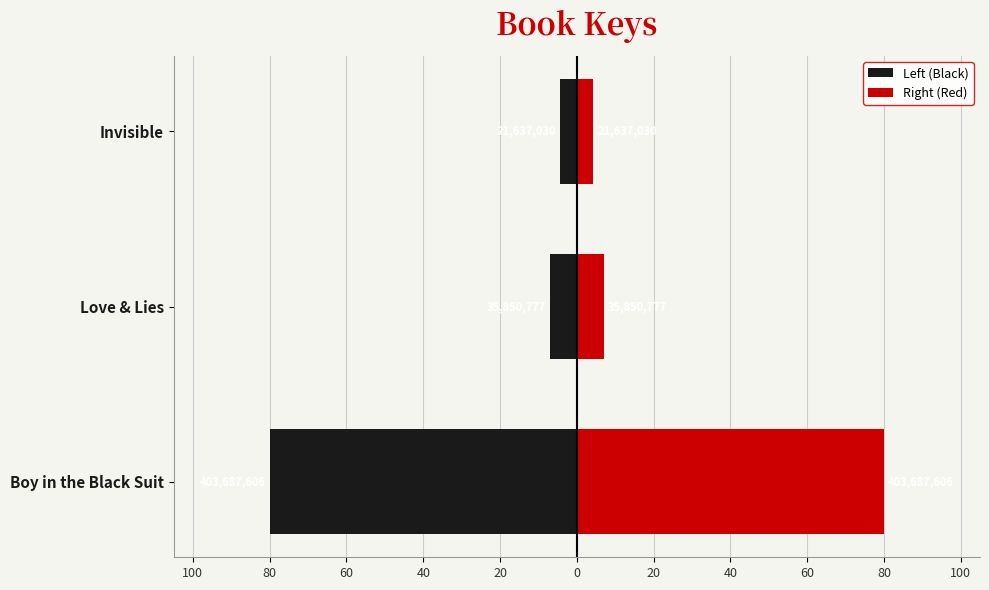

How many bars are there in each group?

2